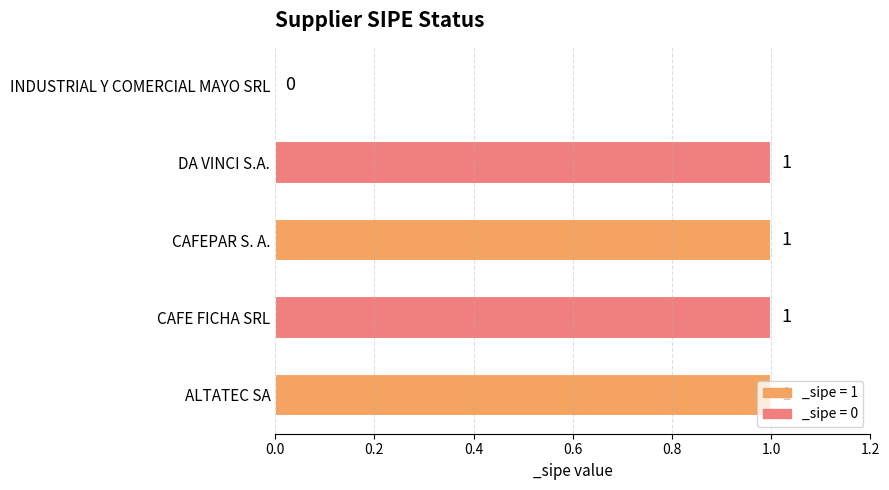

How many values are above zero?

4